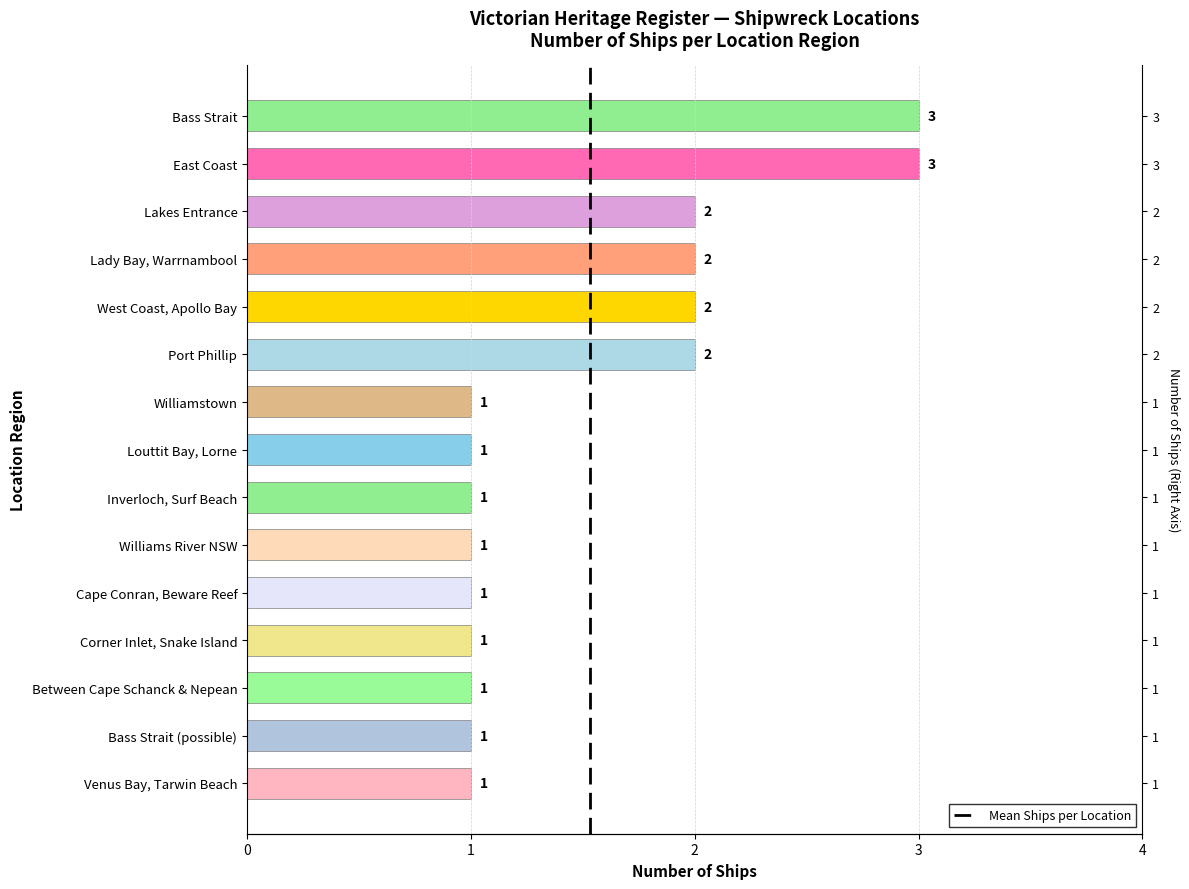

What is the value of the 10th bar from the left?

2